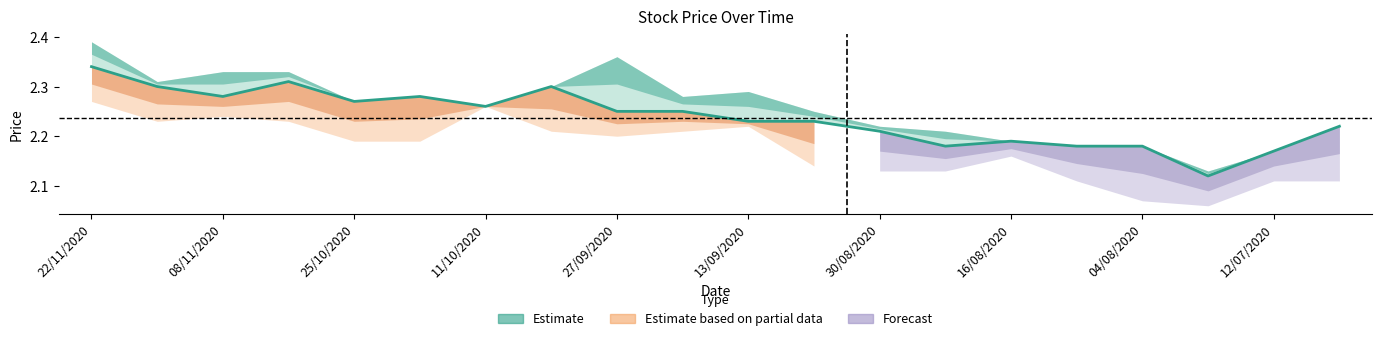

Does the chart have visible grid lines?

No